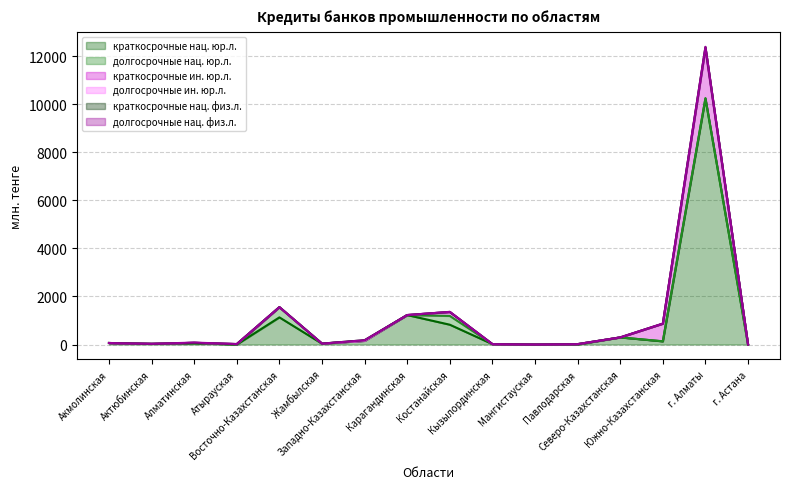

What is the difference between the maximum and second lowest values in the долгосрочные нац. физ.л. series?

20.0